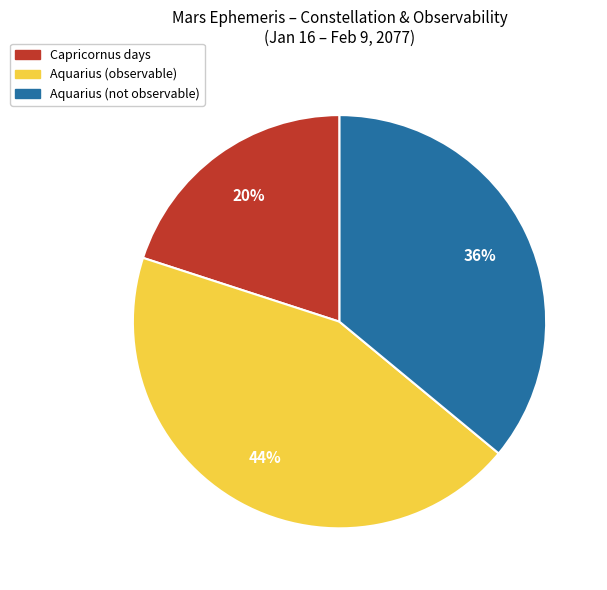

To the nearest percent, what is the average slice percentage?

33%